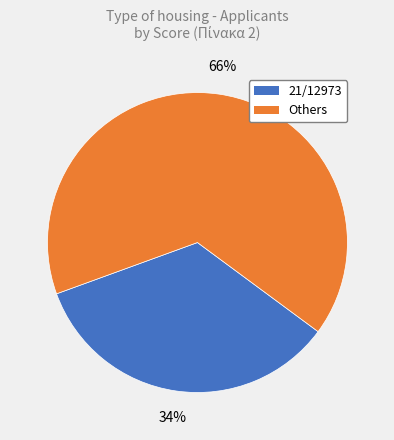

To the nearest percent, what is the average slice percentage?

50%